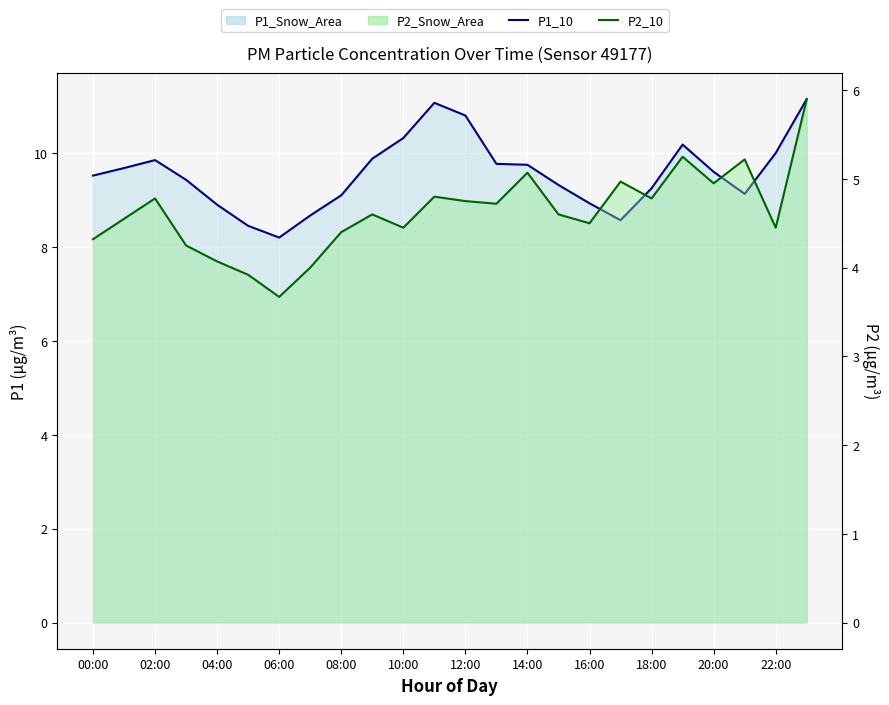

Reading left to right, transcribe all the data shown in this chart.

P1: 9.5	9.7	9.8	9.4	8.9	8.4	8.2	8.7	9.1	9.9	10.3	11.1	10.8	9.8	9.8	9.3	8.9	8.6	9.2	10.2	9.6	9.1	10.0	11.2
P2: 4.3	4.5	4.8	4.2	4.1	3.9	3.7	4.0	4.4	4.6	4.5	4.8	4.8	4.7	5.1	4.6	4.5	5.0	4.8	5.2	5.0	5.2	4.5	5.9